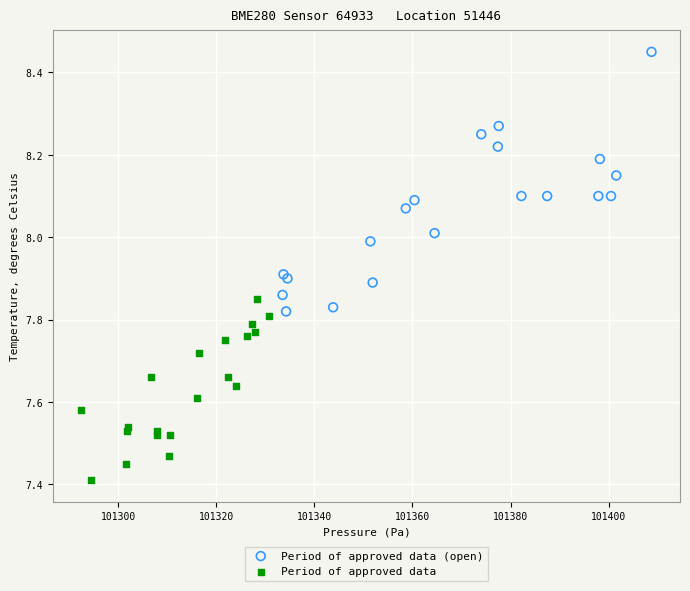

Which series contains the highest Y value?

Period of approved data (open)